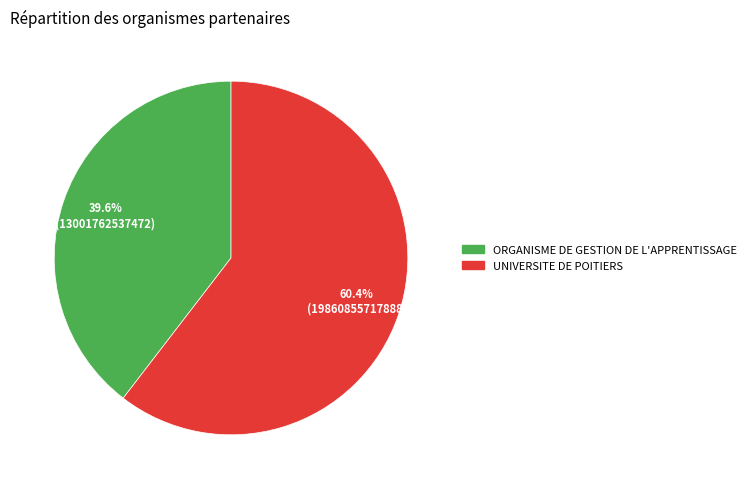

To the nearest percent, what percentage of the pie is ORGANISME DE GESTION DE L'APPRENTISSAGE?

40%